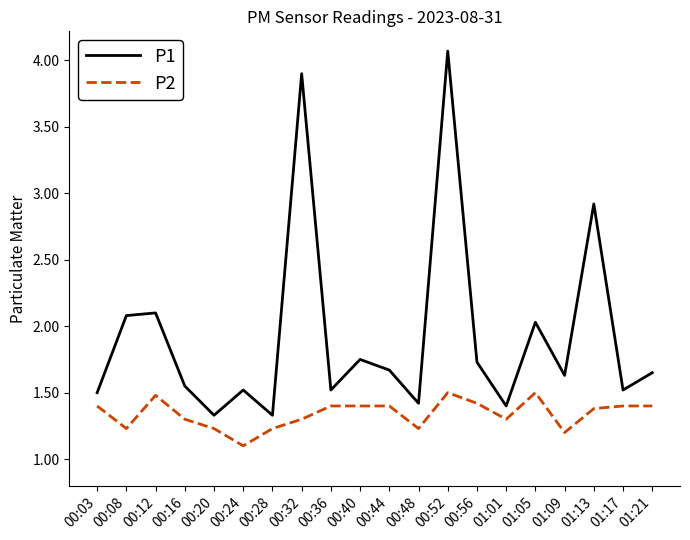

Rank the series at 01:13 from highest to lowest value.

P1, P2